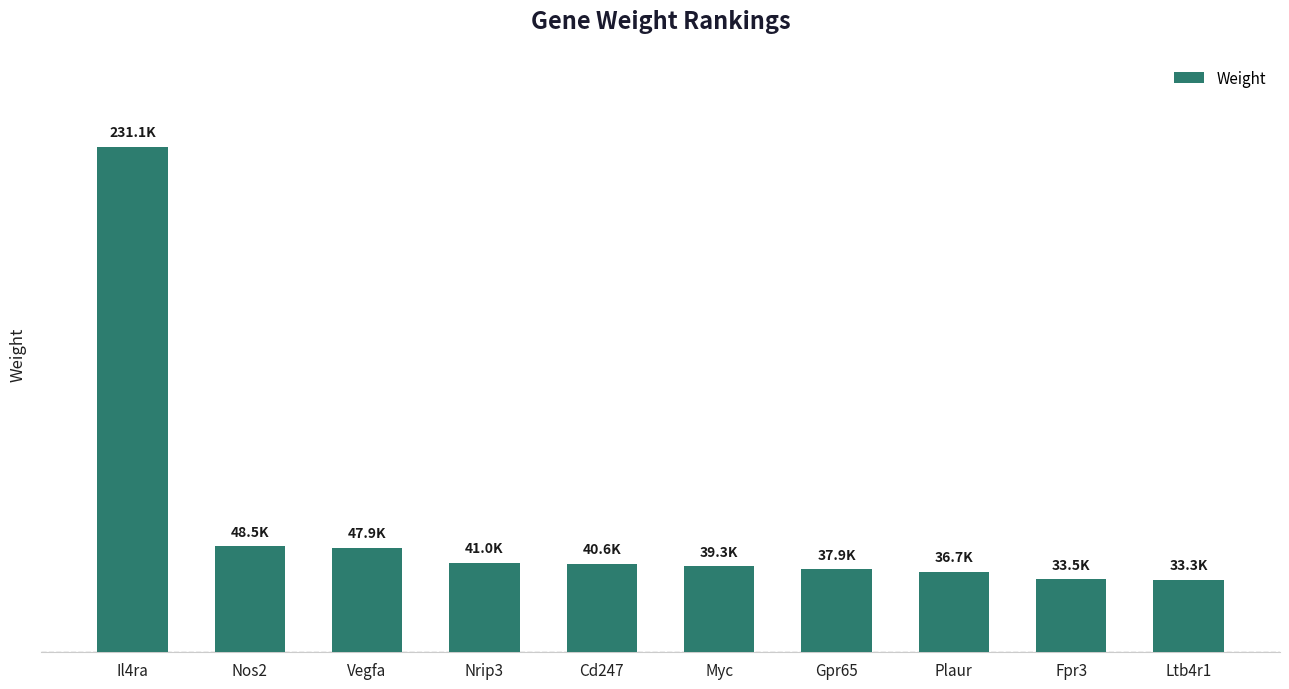

Does the chart contain any negative values?

No